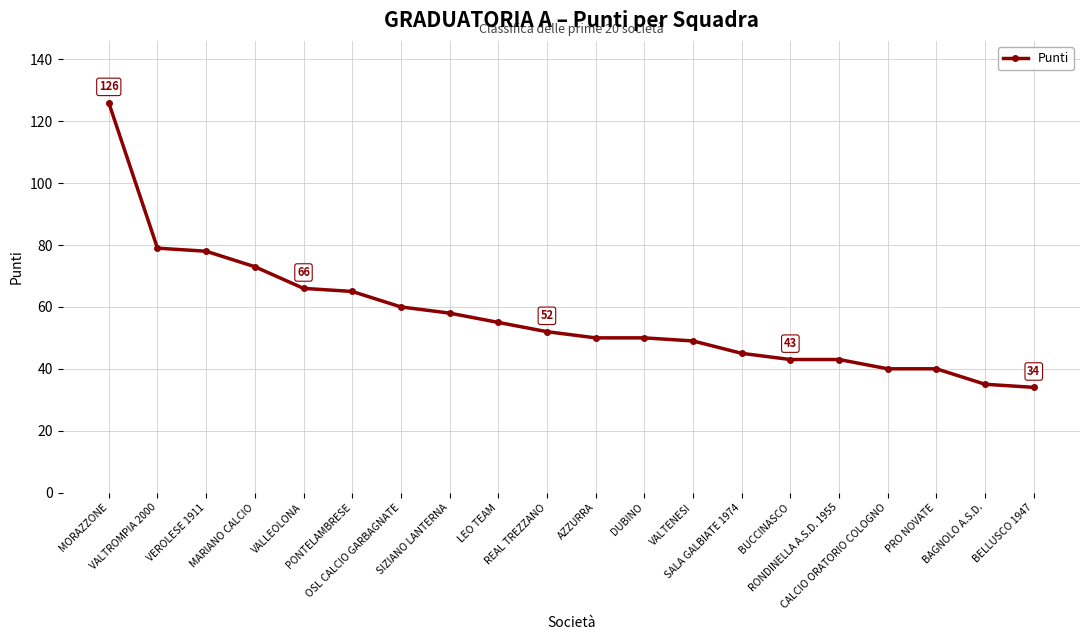

What is the smallest value displayed?

34